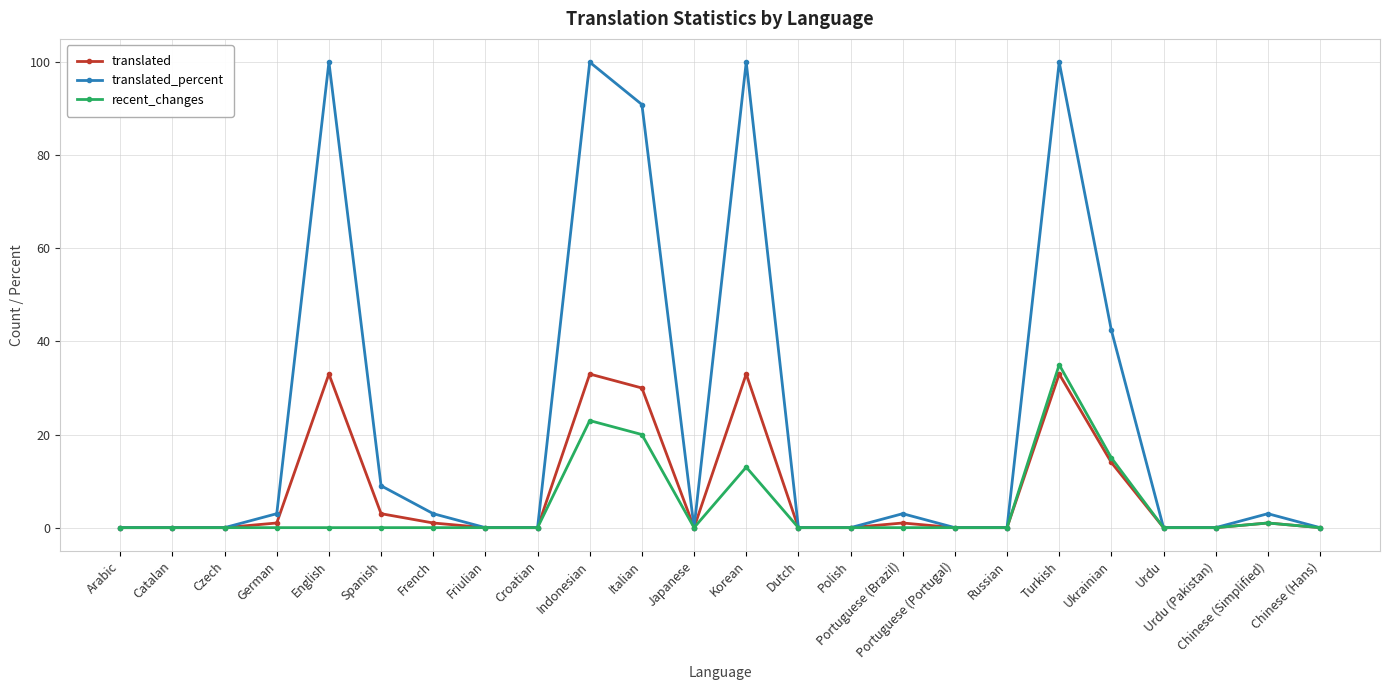

What is the difference between the maximum and minimum values in the translated_percent series?

100.0